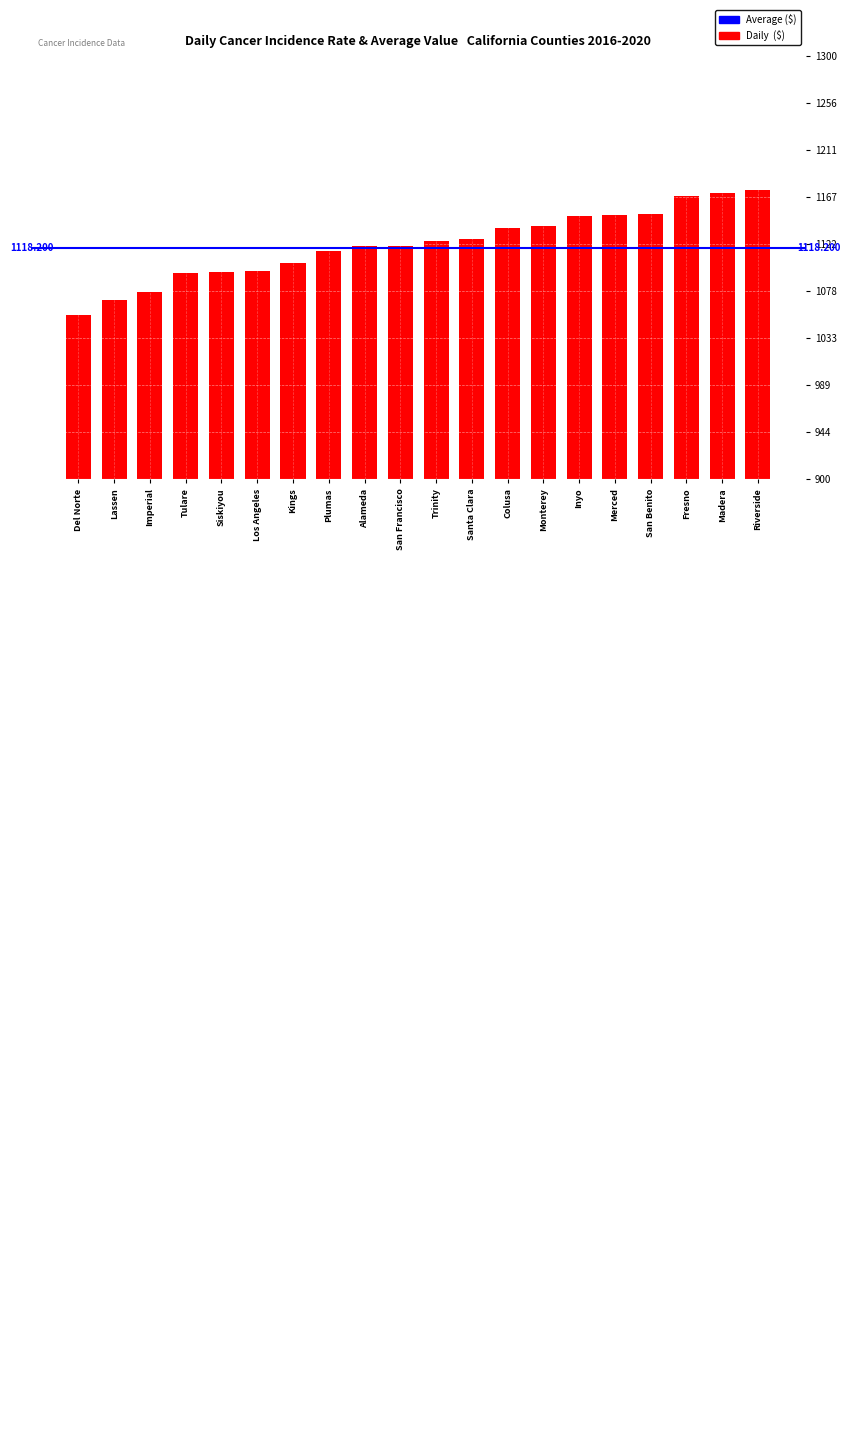

What is the minimum value shown in the chart?

1054.9